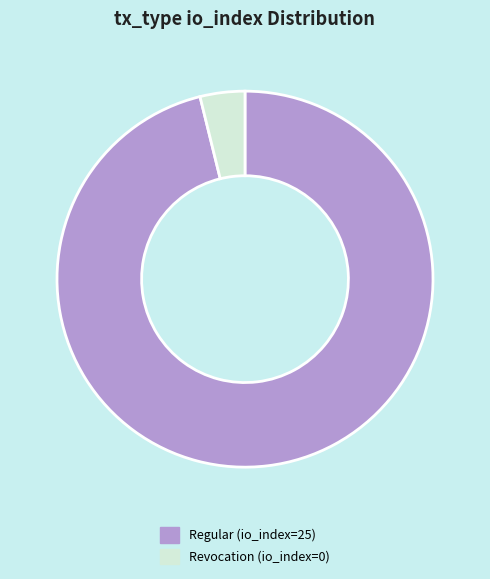

Is there a majority slice in this chart?

Yes